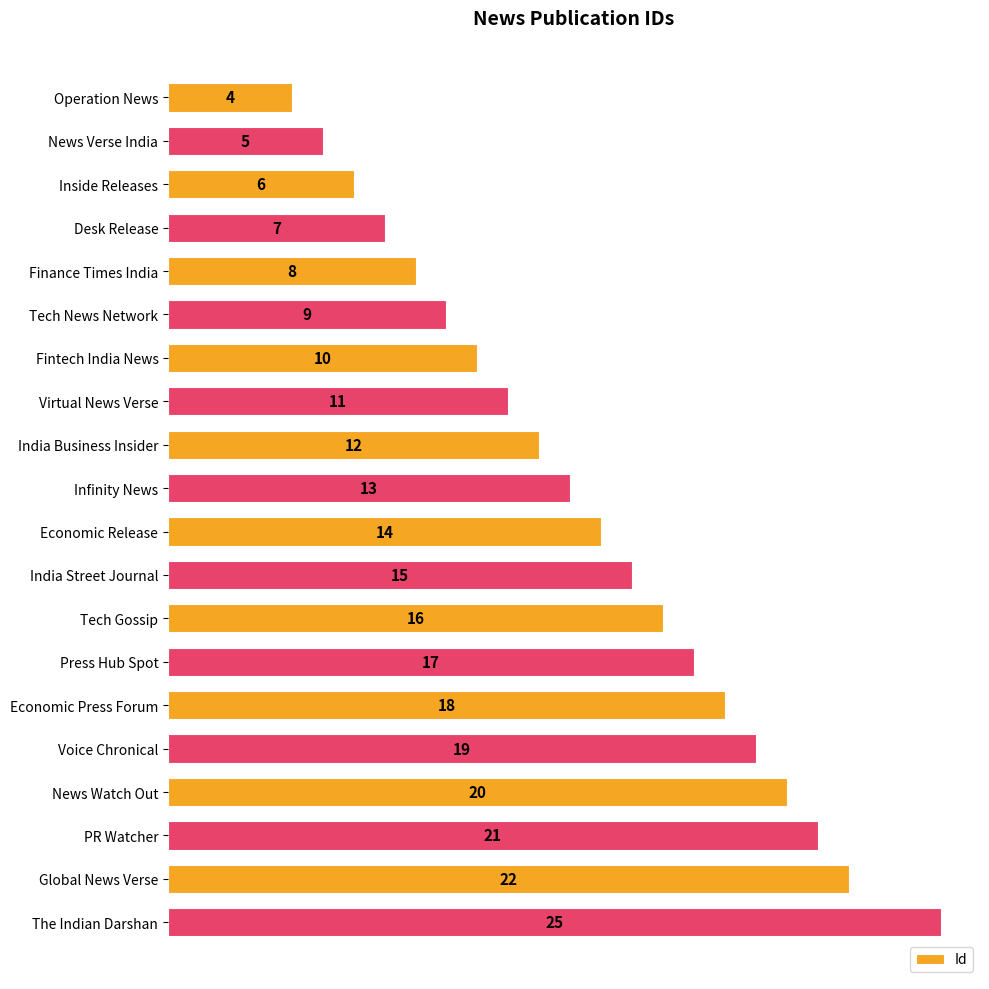

How many bars are there in total?

20